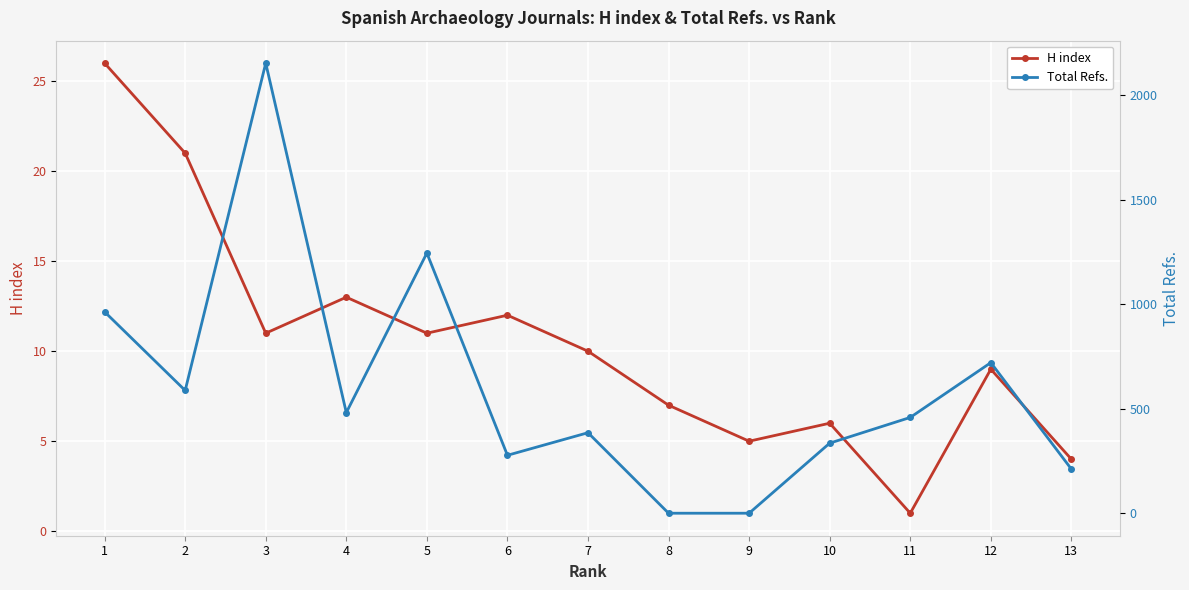

Between which two adjacent categories do Total Refs. and H index first intersect?

7 and 8